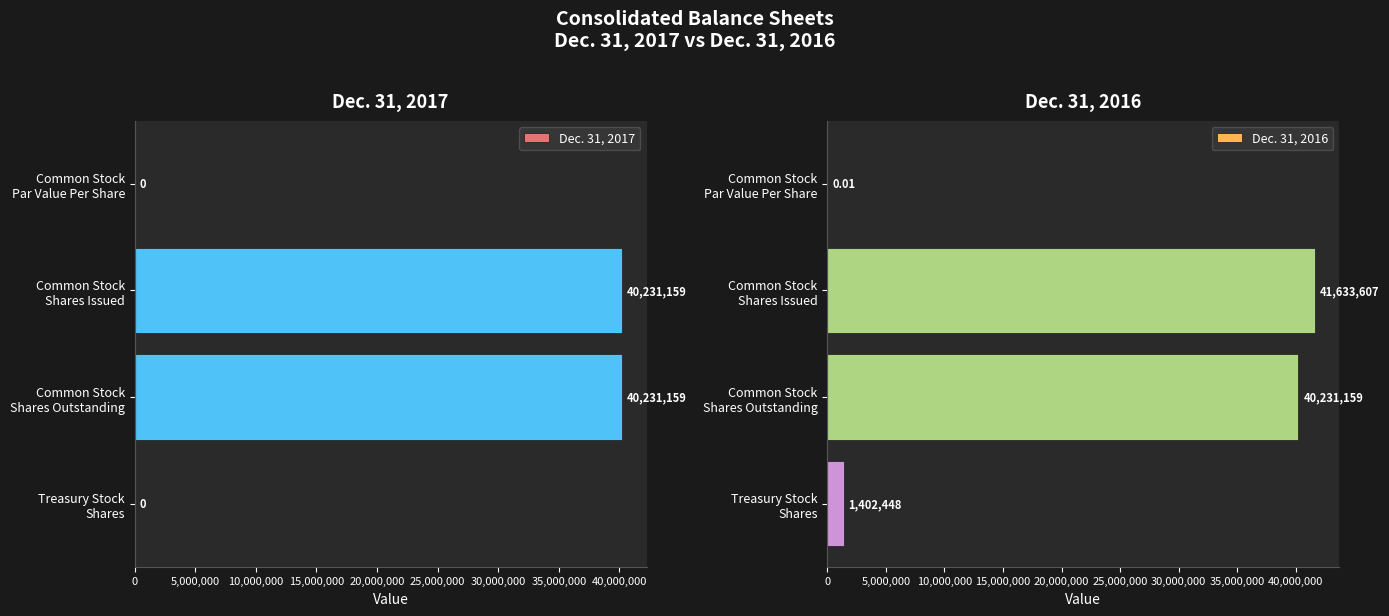

What is the maximum value for Dec. 31, 2017?

40231159